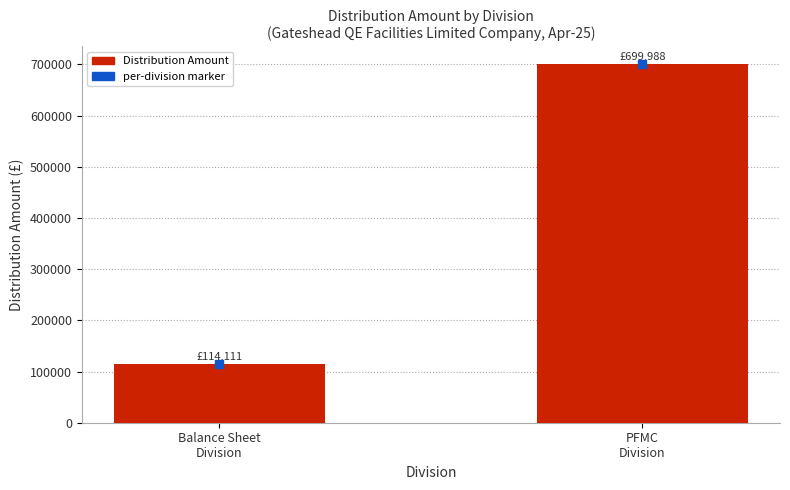

What is the change in value from Balance Sheet
Division to PFMC
Division?

+585877.3